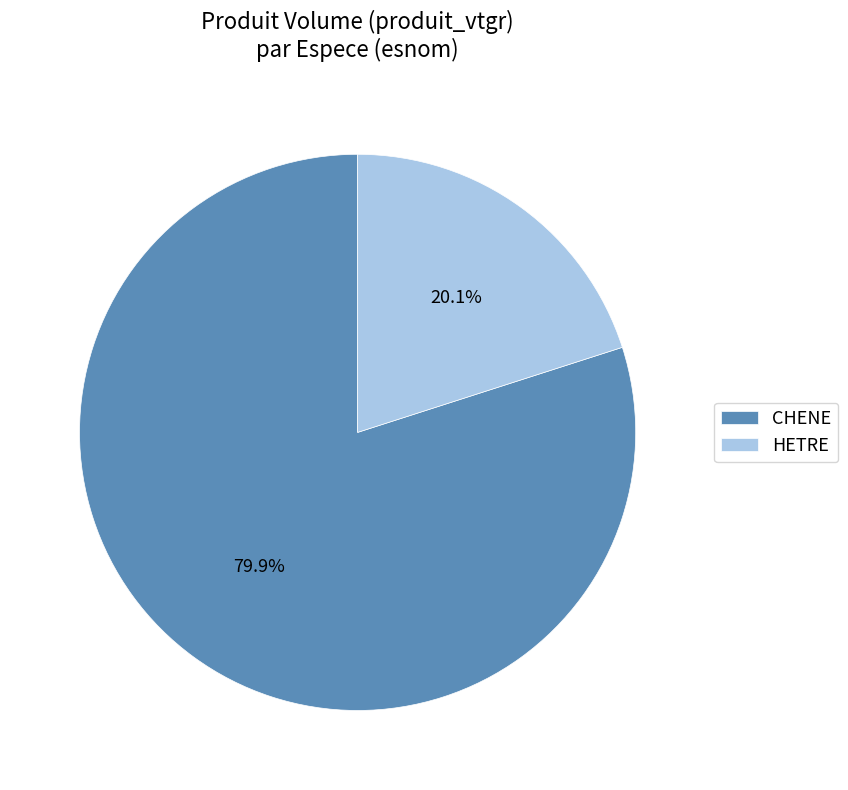

How many segments does this pie chart have?

2